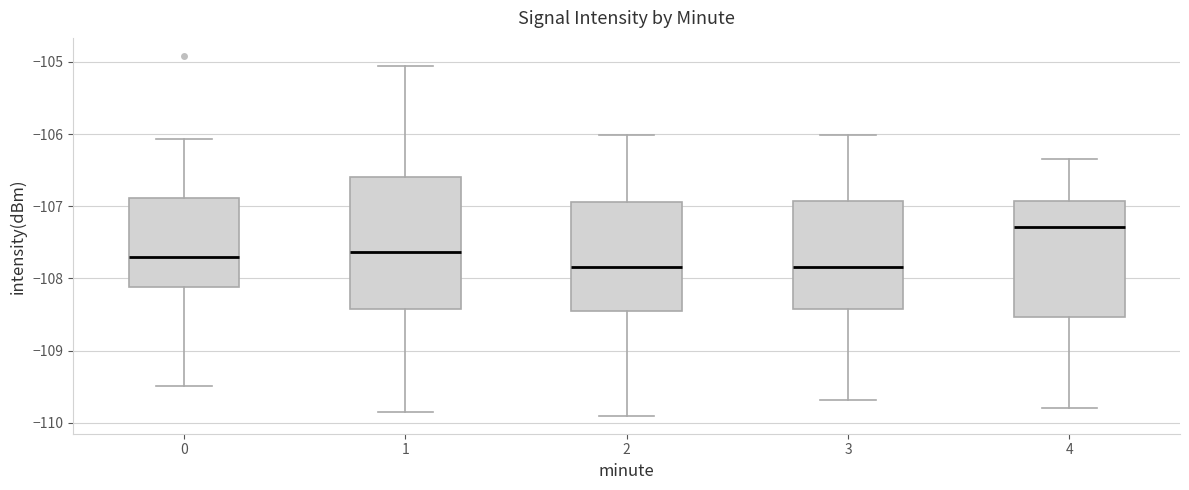

Which box is the tallest, from its lower edge to its upper edge?

1